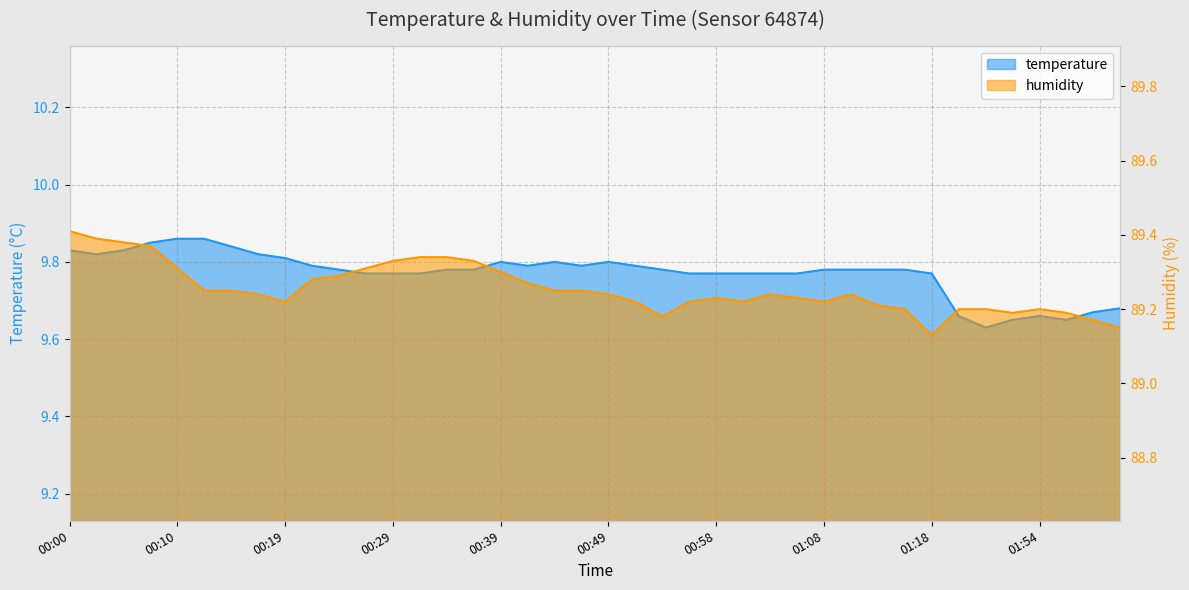

The value of temperature at 00:10 is 9.9. True or false?

True